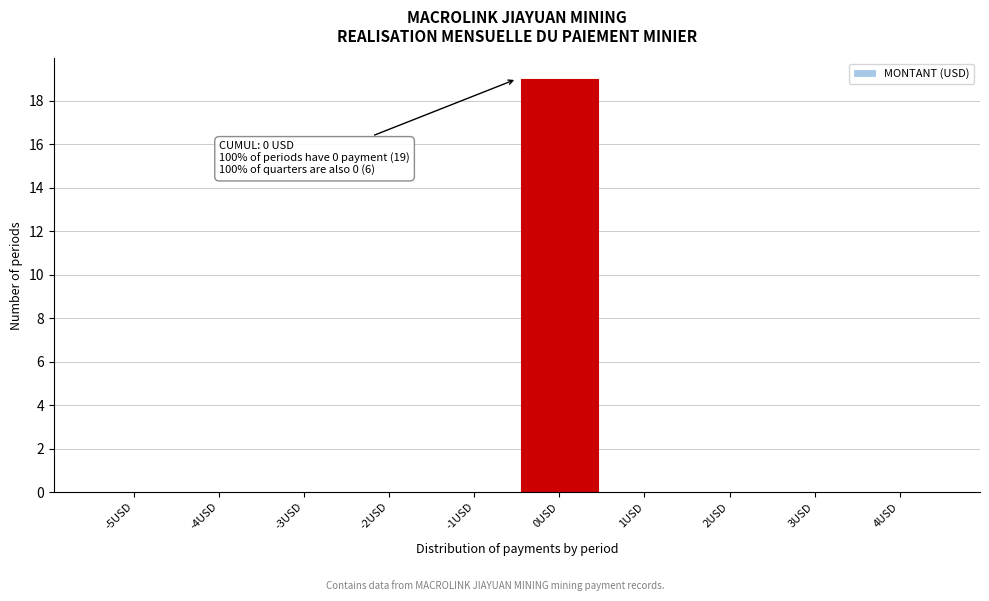

Reading left to right, extract all data points from this chart.

-5USD=0	-4USD=0	-3USD=0	-2USD=0	-1USD=0	0USD=19	1USD=0	2USD=0	3USD=0	4USD=0